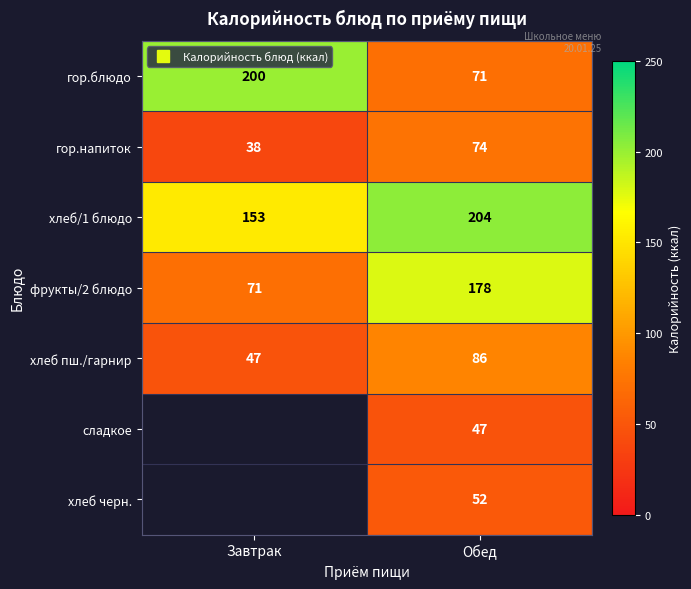

What is the difference between the хлеб пш./гарнир values at Завтрак and Обед?

39.0